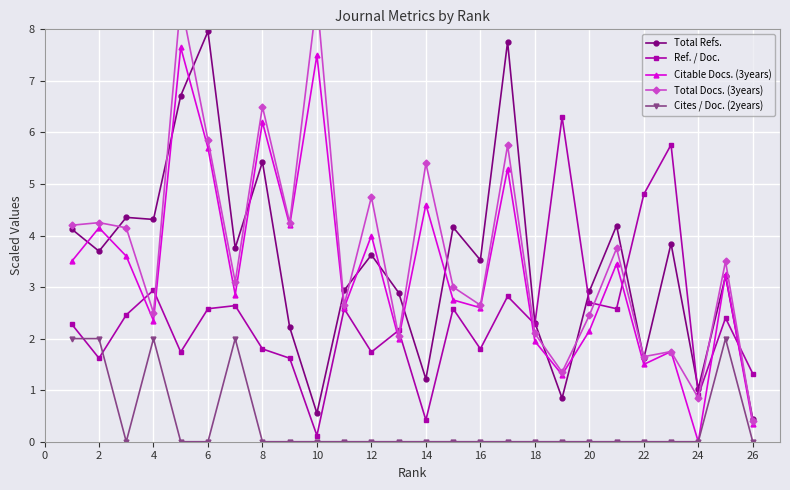

True or false: Citable Docs. (3years) has more than 2 interior local peaks.

True